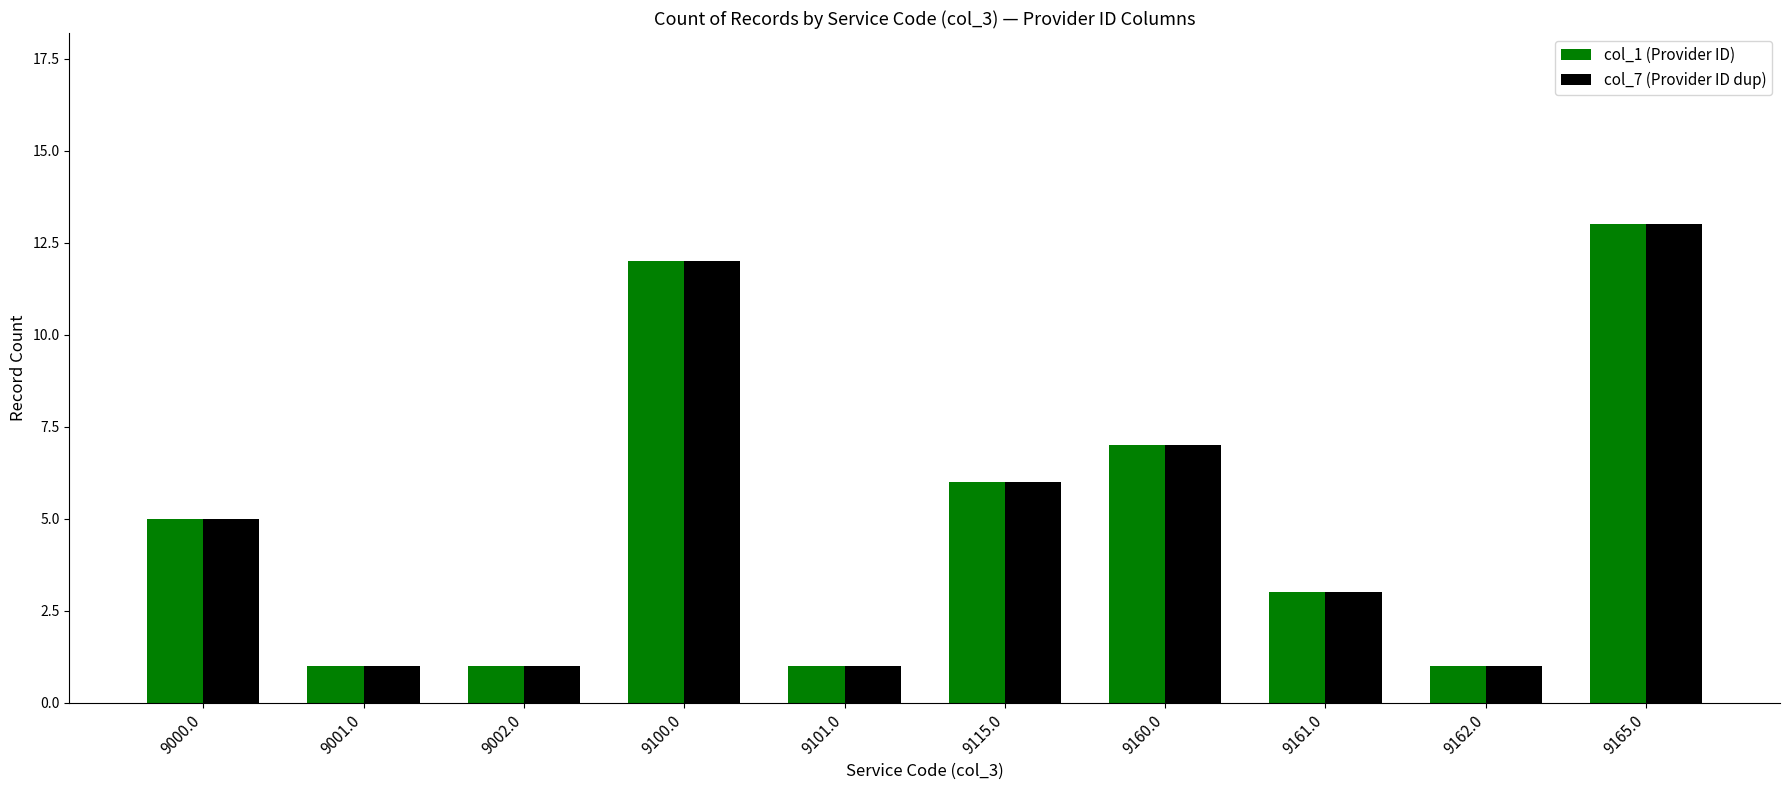

Is the value of col_1 (Provider ID) at 9000.0 greater than the value of col_7 (Provider ID dup) at 9100.0?

No